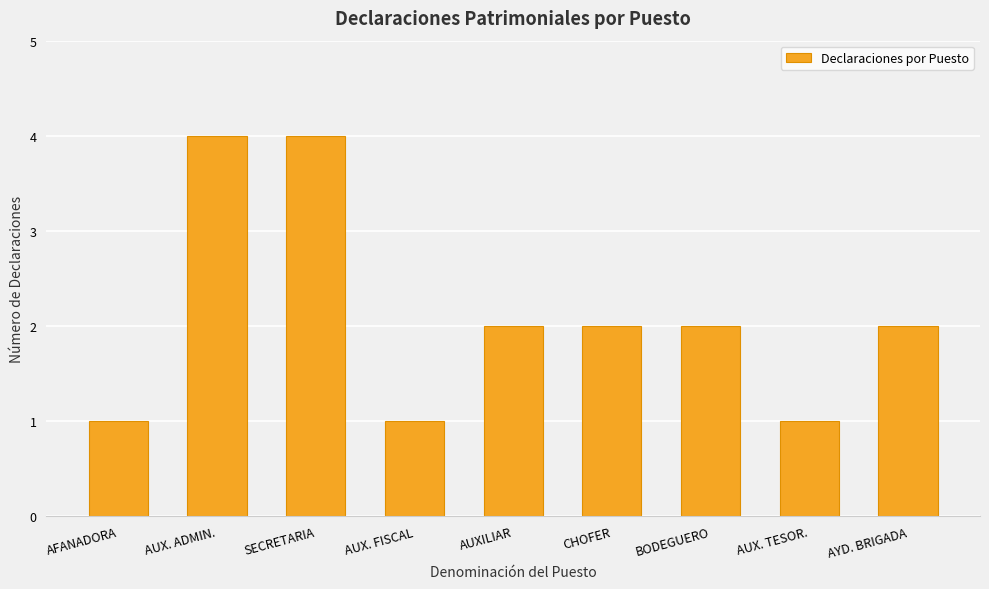

What is the ratio of the value at AUX. ADMIN. to the value at AYD. BRIGADA?

2.0